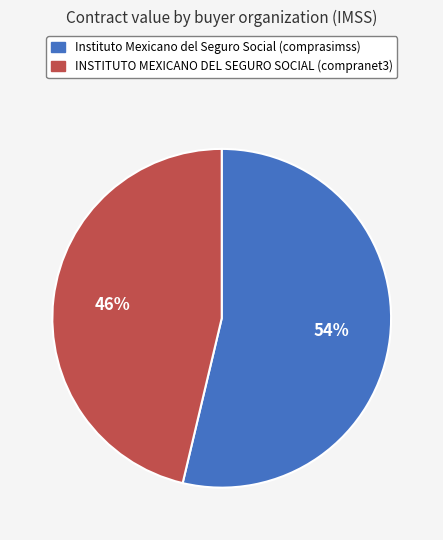

What percentage is the INSTITUTO MEXICANO DEL SEGURO SOCIAL slice, to the nearest percent?

46%